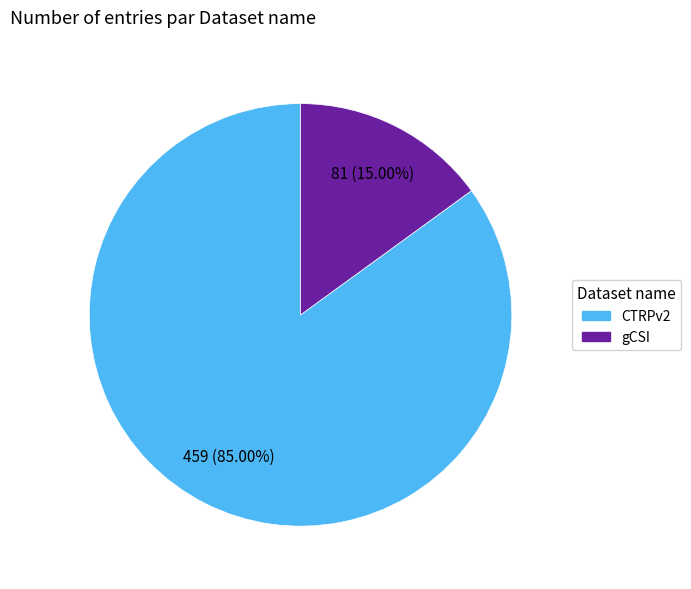

Between CTRPv2 and gCSI, which is larger?

CTRPv2